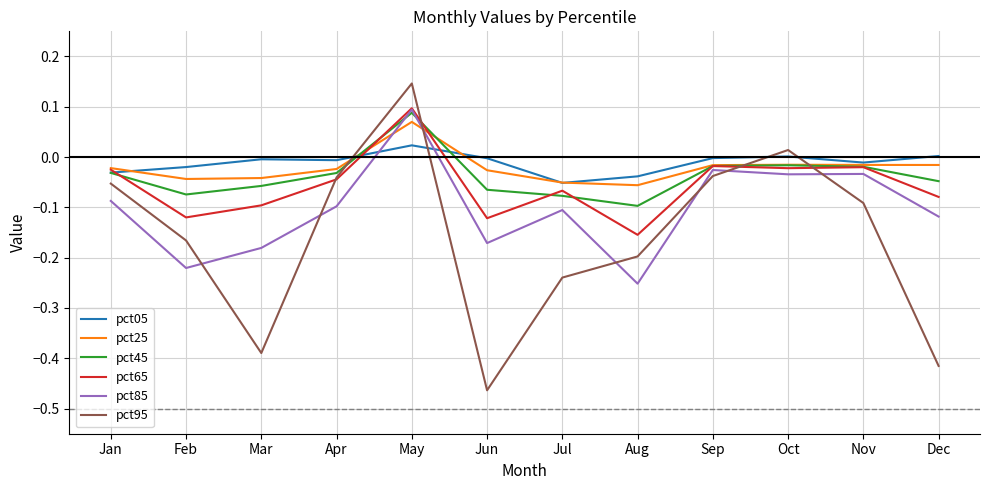

Which label corresponds to the smallest value in the chart?

Jun